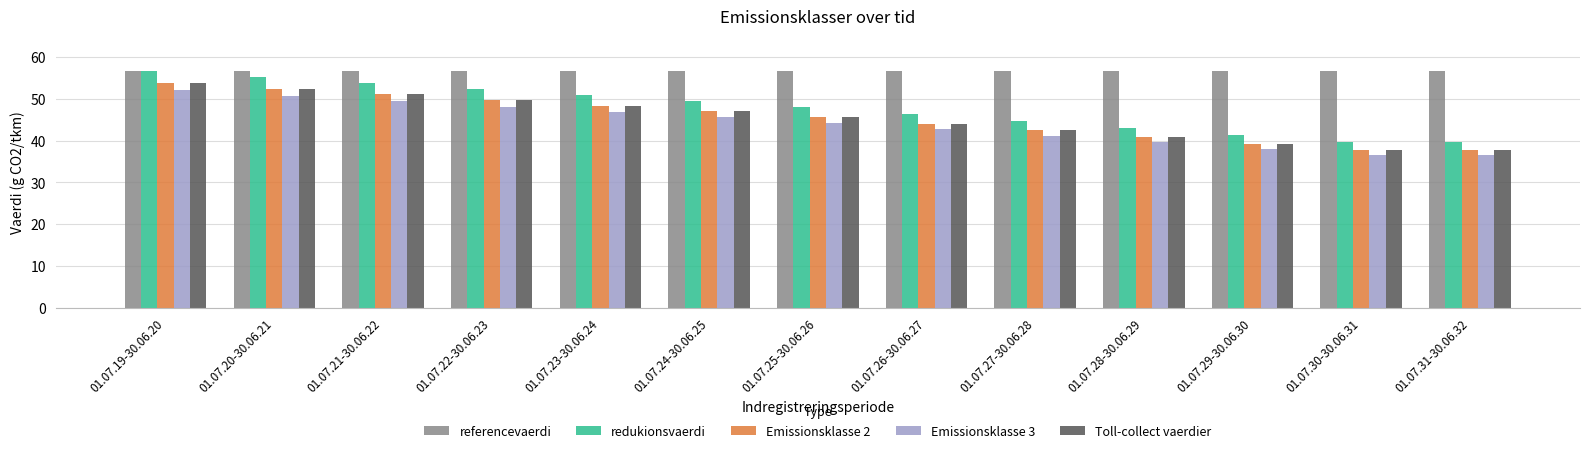

How many series are shown in this chart?

5